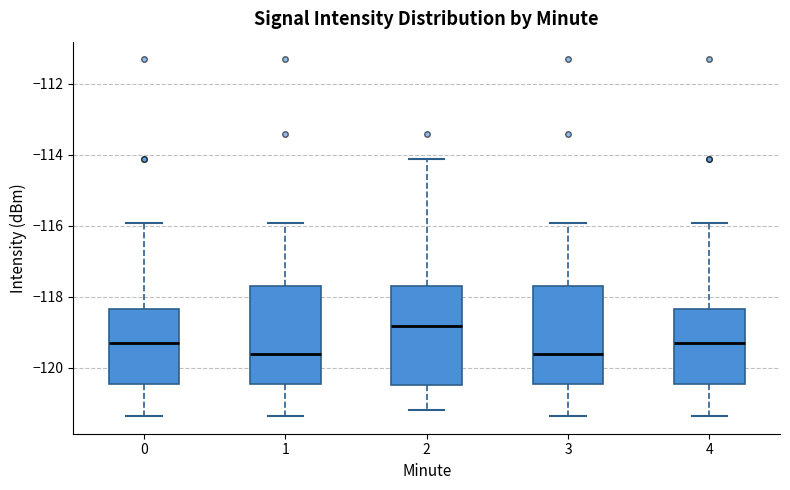

Reading left to right, transcribe this box plot: for each box, give where its median line is, the range the box spans, and where its two whiskers end, as read against the y-axis. The values are not printed on the chart, so give them approximately, as read against the axis.

0: median -119.4, box -120.4 to -118.4, whiskers -121.4 to -116.0
1: median -119.6, box -120.4 to -117.8, whiskers -121.4 to -116.0
2: median -118.8, box -120.4 to -117.8, whiskers -121.2 to -114.2
3: median -119.6, box -120.4 to -117.8, whiskers -121.4 to -116.0
4: median -119.4, box -120.4 to -118.4, whiskers -121.4 to -116.0